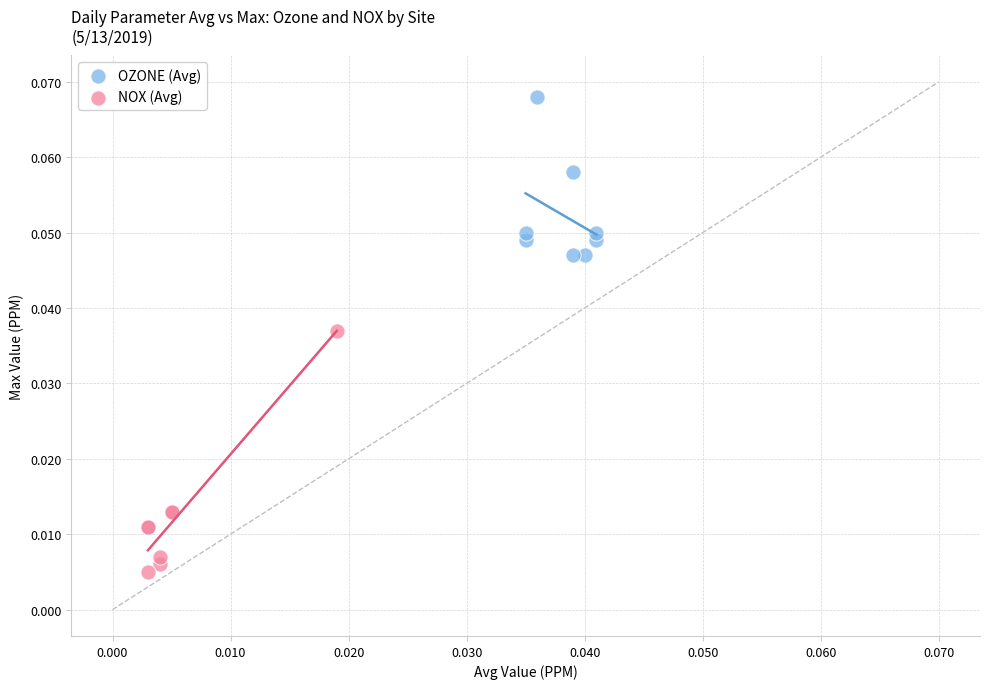

What are all the series names shown in the legend?

OZONE (Avg), NOX (Avg)